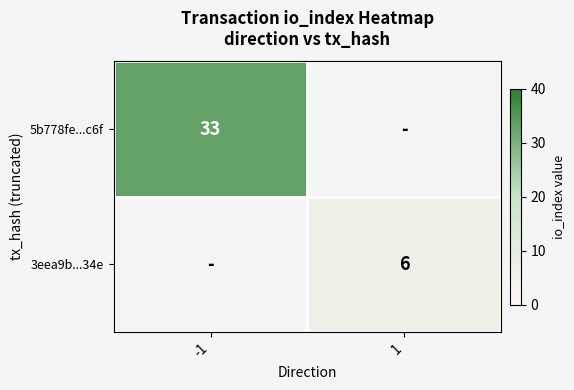

The value of 3eea9b...34e at 1 is 3. True or false?

False